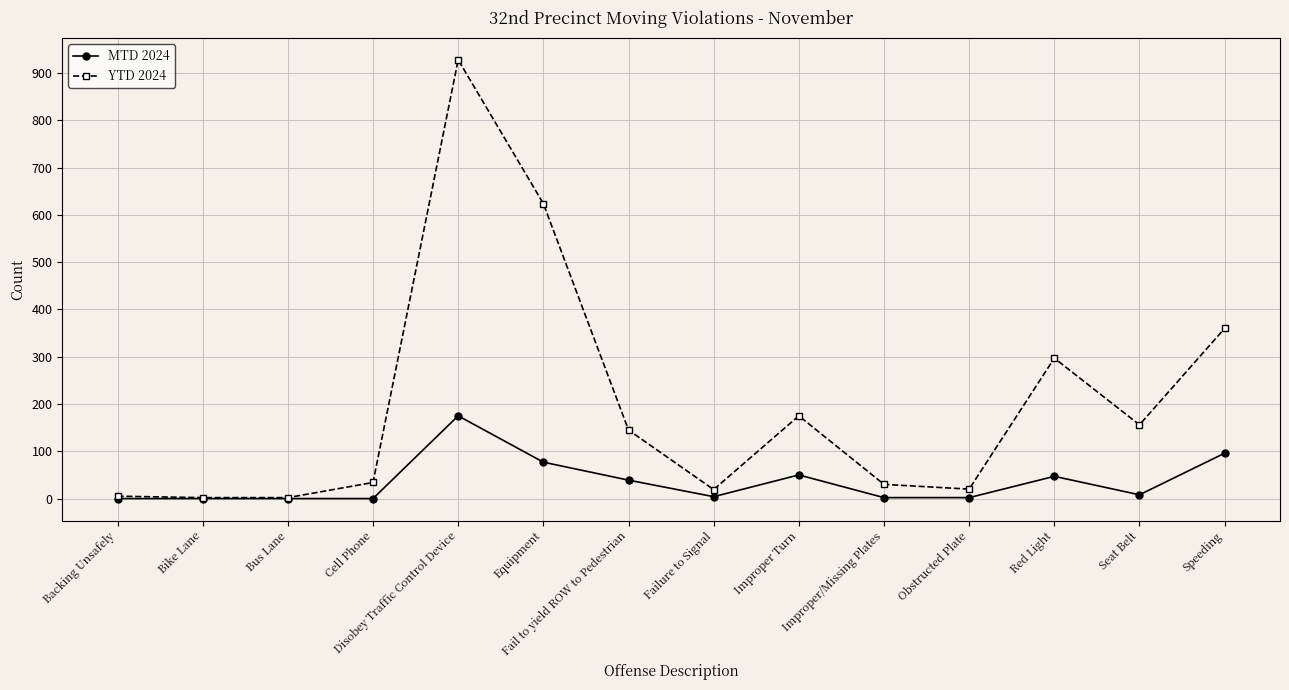

Which series has the largest range (max minus min)?

YTD 2024